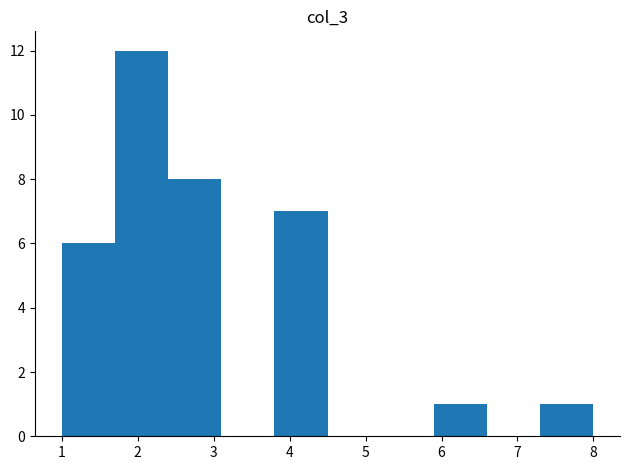

Reading left to right, list every bar in this chart as the range it spans on the x-axis followed by its height. The values are not printed on the chart, so give them approximately, as read against the axis.

1.0 to 1.7: 6
1.7 to 2.4: 12
2.4 to 3.1: 8
3.1 to 3.8: 0
3.8 to 4.5: 7
4.5 to 5.2: 0
5.2 to 5.9: 0
5.9 to 6.6: 1
6.6 to 7.3: 0
7.3 to 8.0: 1